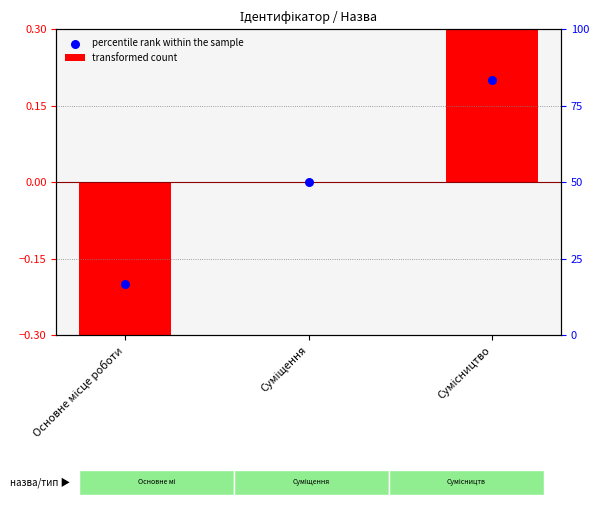

Is the value of transformed count at Суміщення greater than the value of percentile rank within the sample at Сумісництво?

No